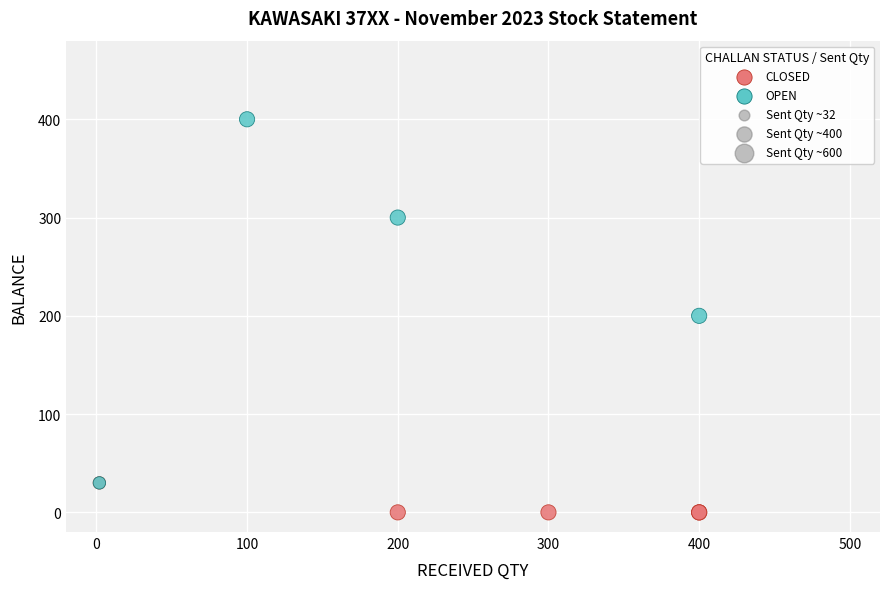

Which series has the widest spread of Y values?

OPEN